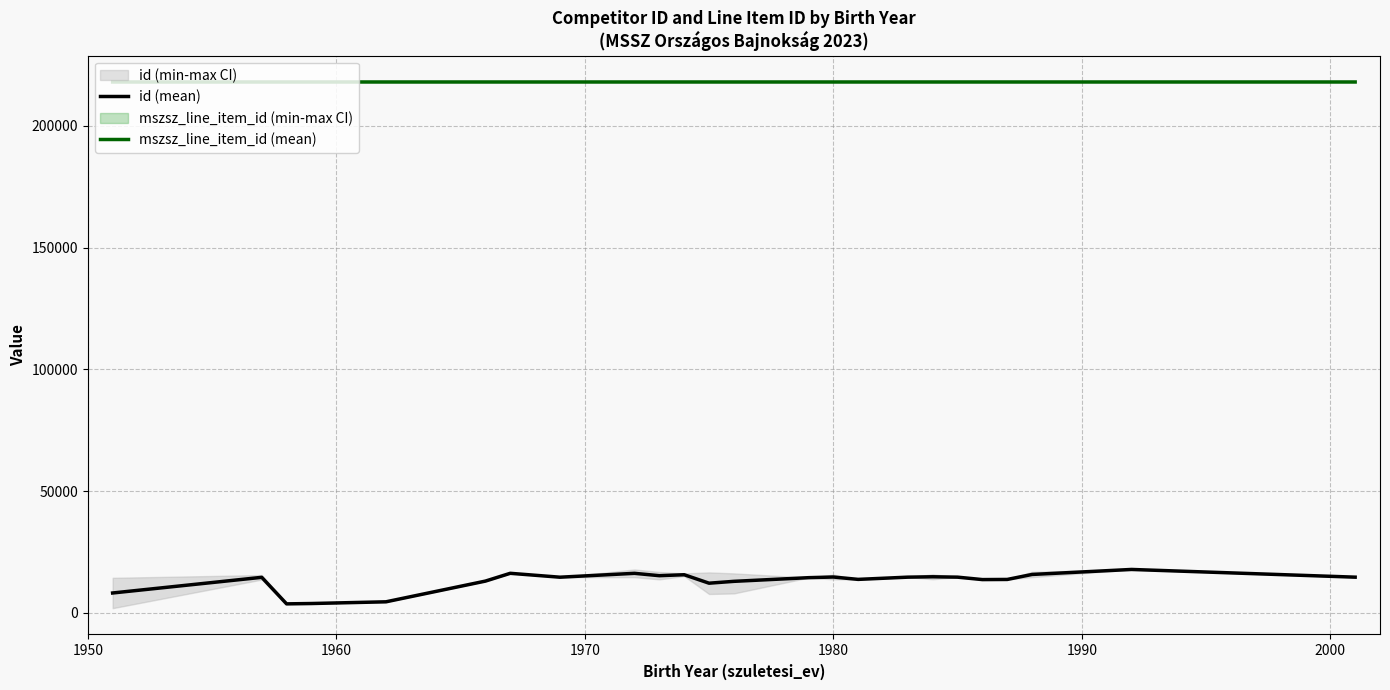

True or false: id (mean) and mszsz_line_item_id (mean) intersect in this chart.

False